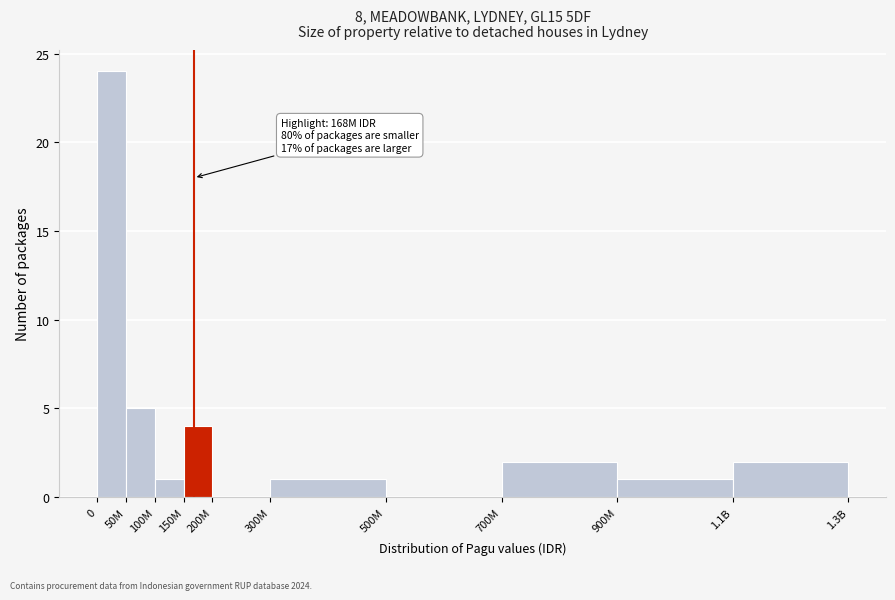

Reading left to right, transcribe all the data shown in this chart.

0=24	50M=5	100M=1	150M=4	200M=0	300M=1	500M=0	700M=2	900M=1	1.1B=2